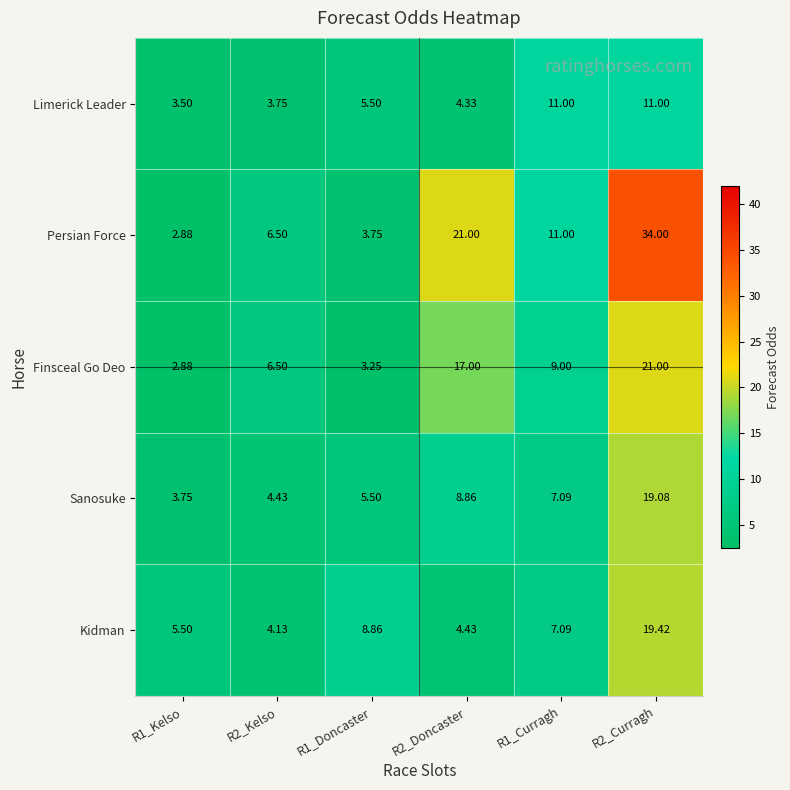

Count the number of categories in the chart.

6